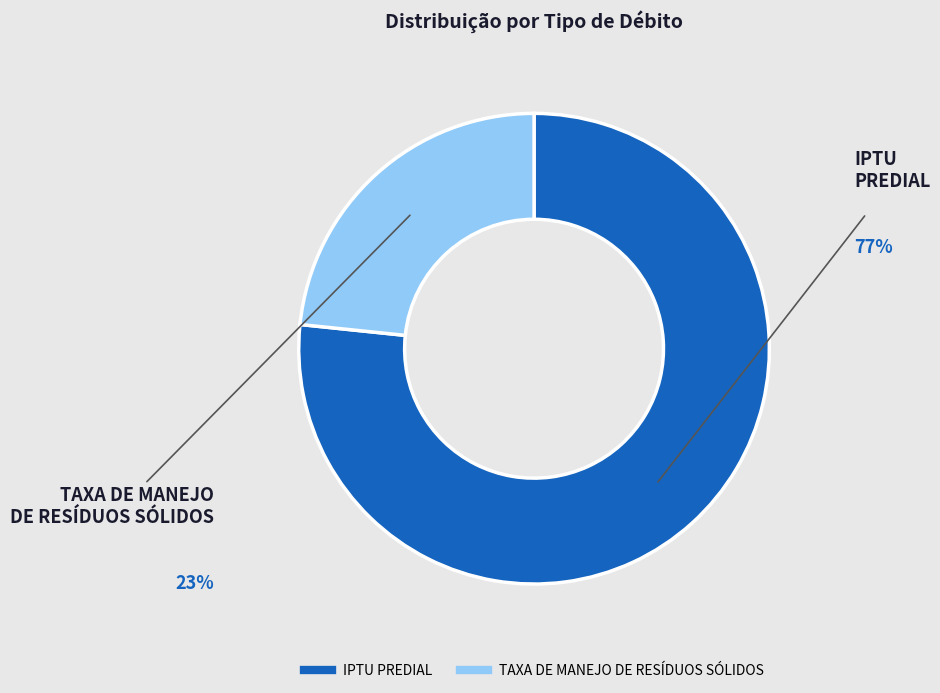

Rank the categories by value from highest to lowest.

IPTU PREDIAL, TAXA DE MANEJO DE RESÍDUOS SÓLIDOS